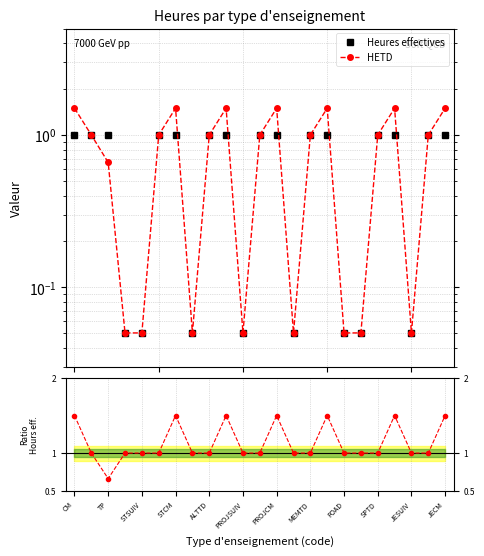

True or false: Heures effectives and HETD intersect in this chart.

False